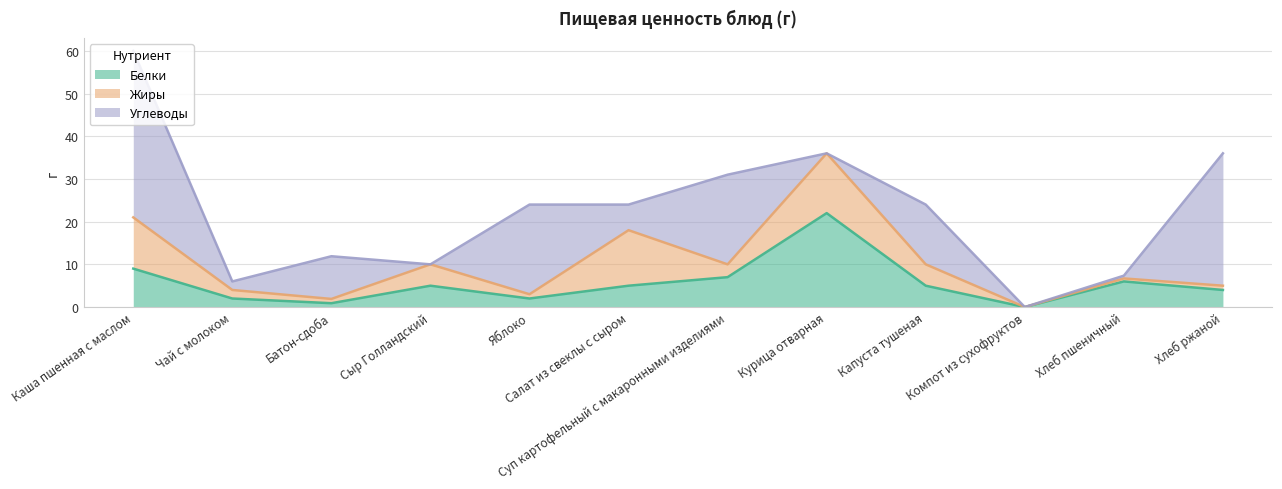

In Углеводы, how many points are higher than both neighbors (excluding endpoints)?

4